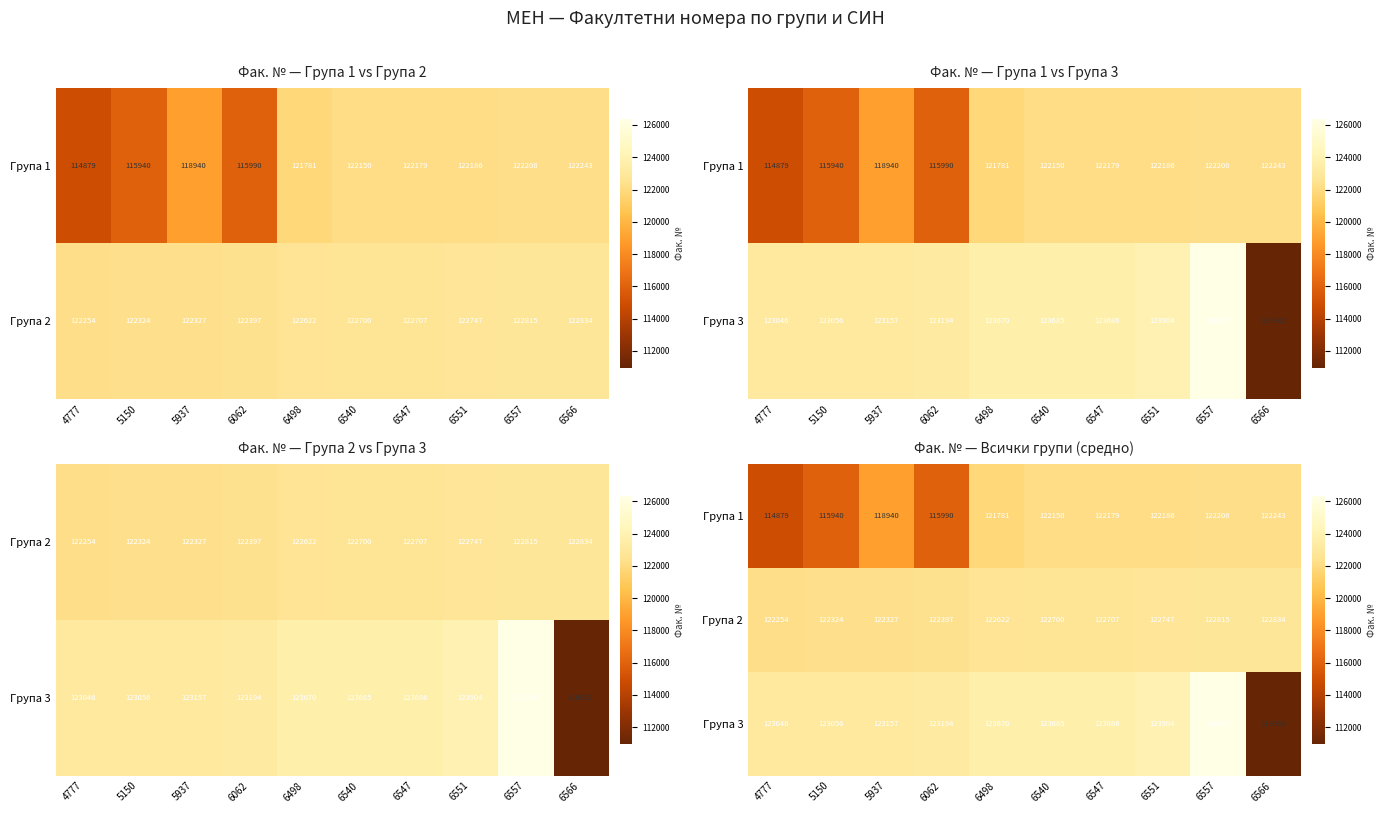

True or false: Група 1 has a value of 184086 at 5150.

False